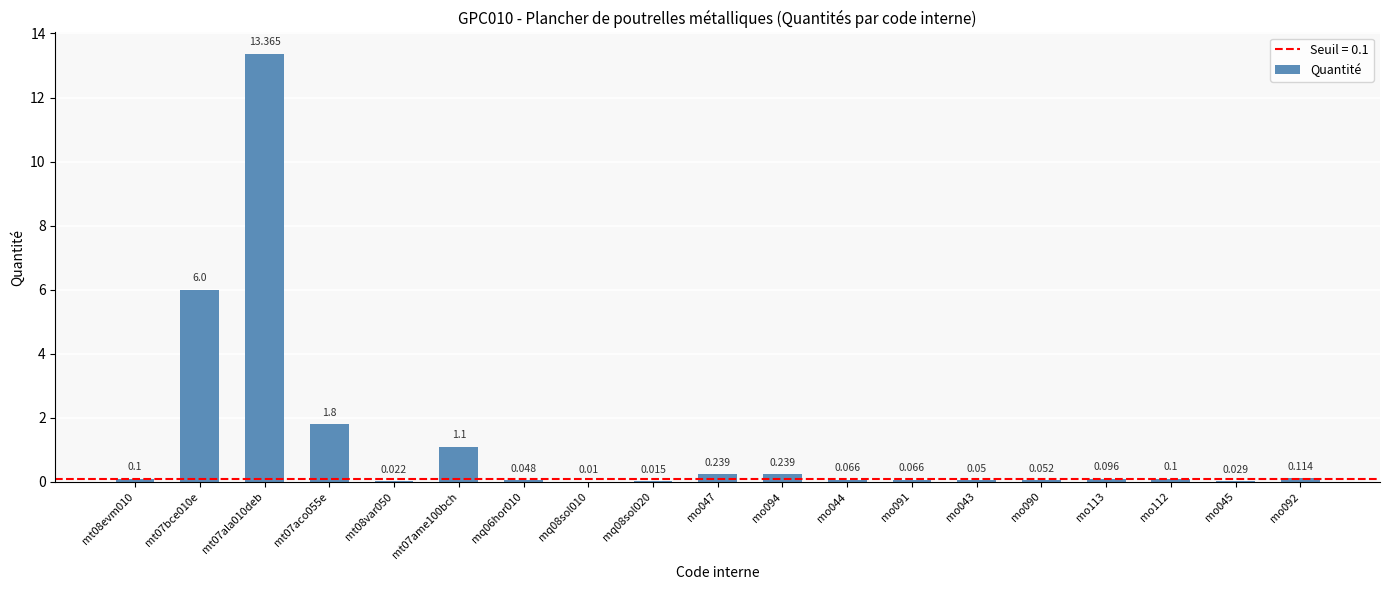

What is the greatest value displayed?

13.4